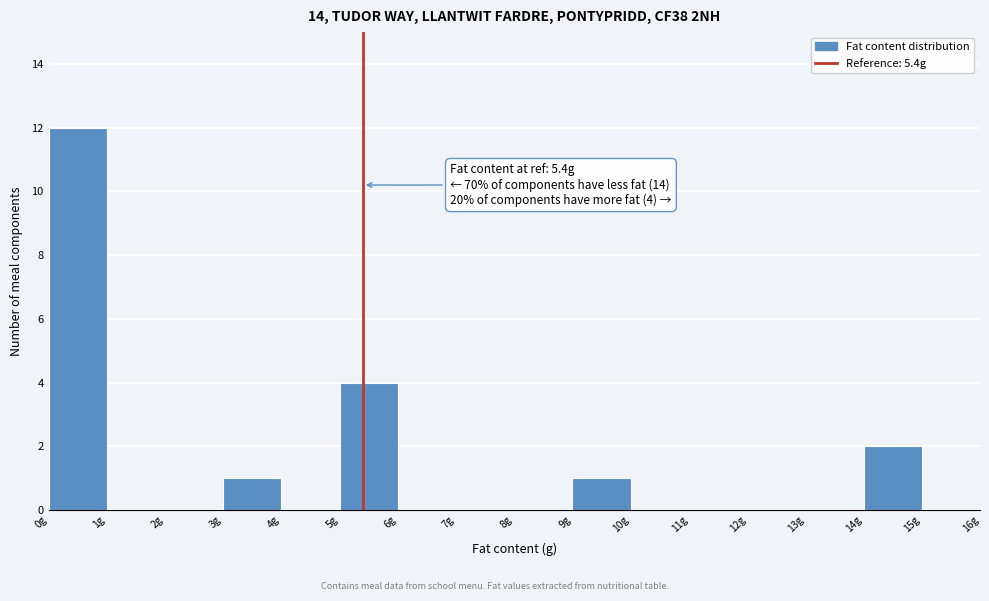

Over which range of the x-axis is the bar tallest?

0 to 1